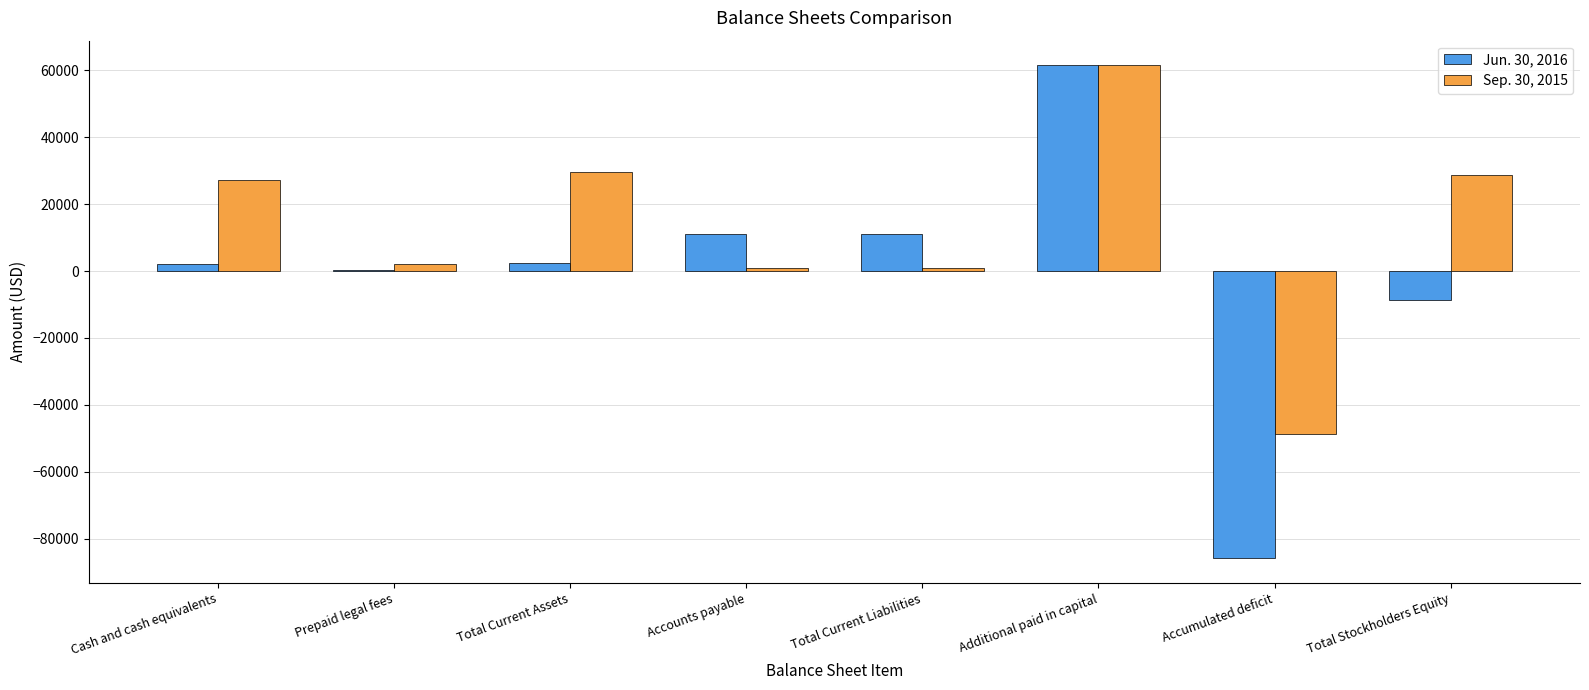

Count the number of categories in the chart.

8